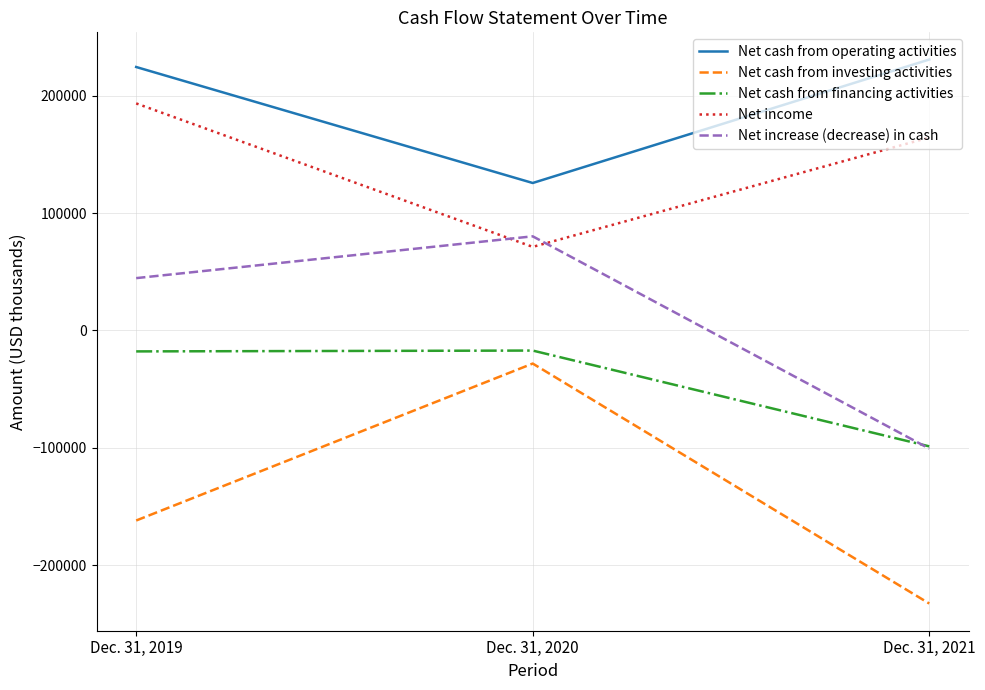

What is the average value of the Net cash from investing activities series?

-141036